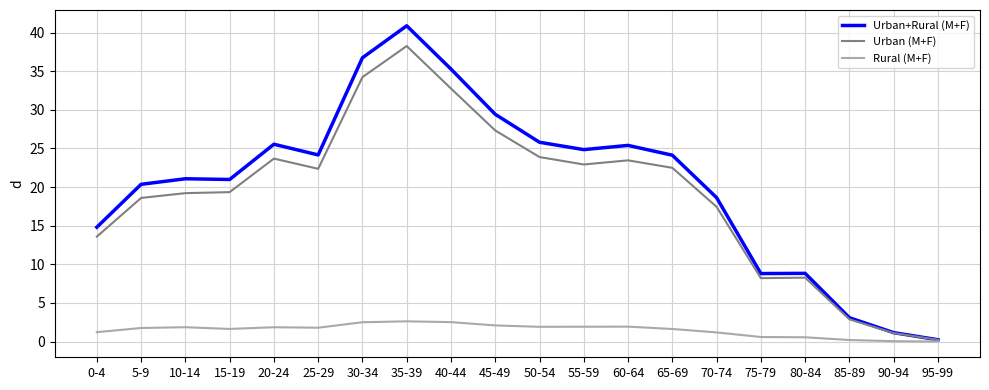

What is the lowest value of the Urban (M+F) series?

0.2